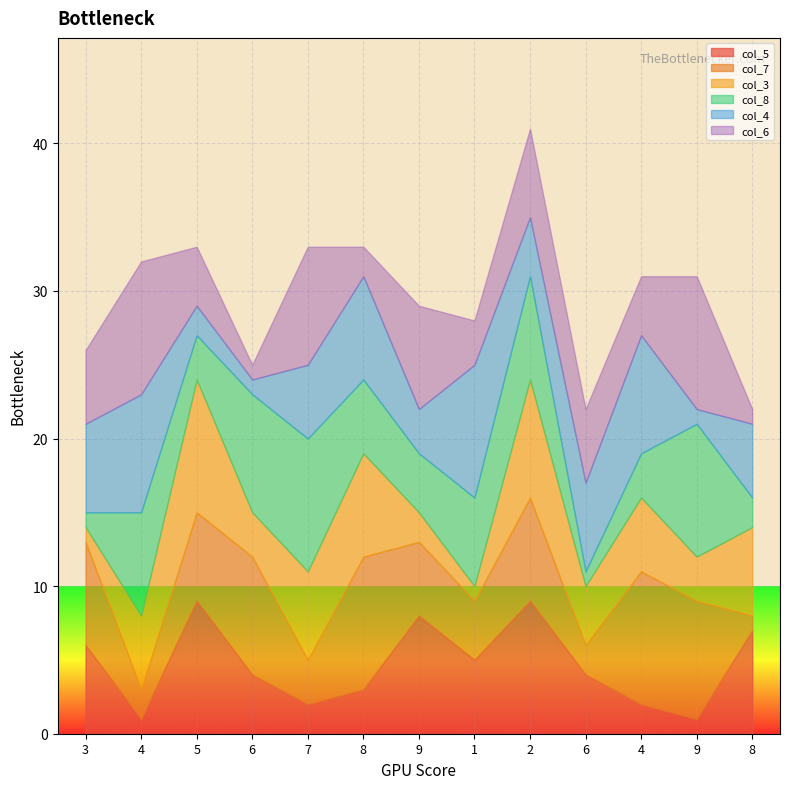

At which label is col_4 closest to 5?

7